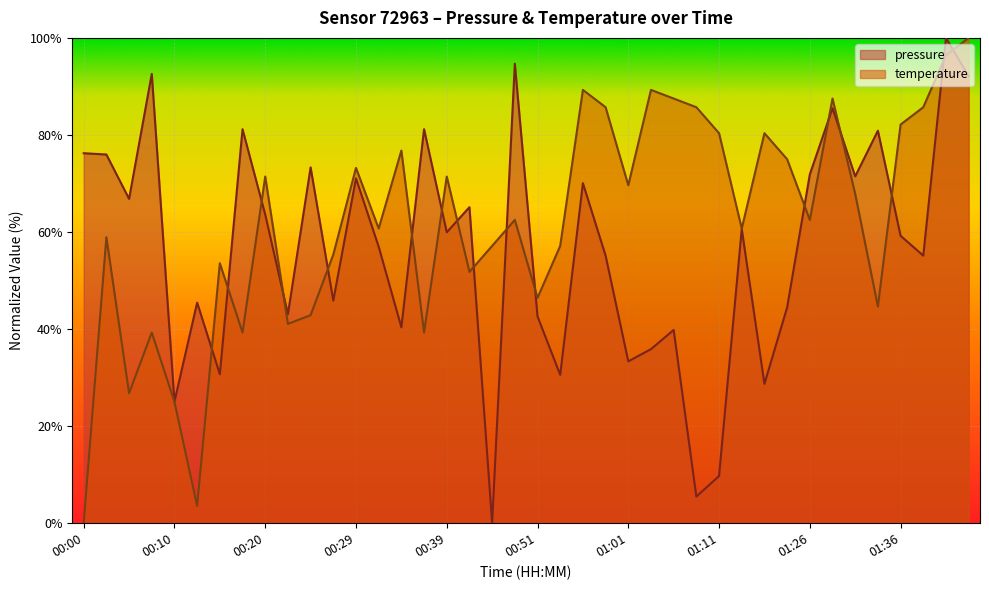

How many lines are shown in the chart?

2